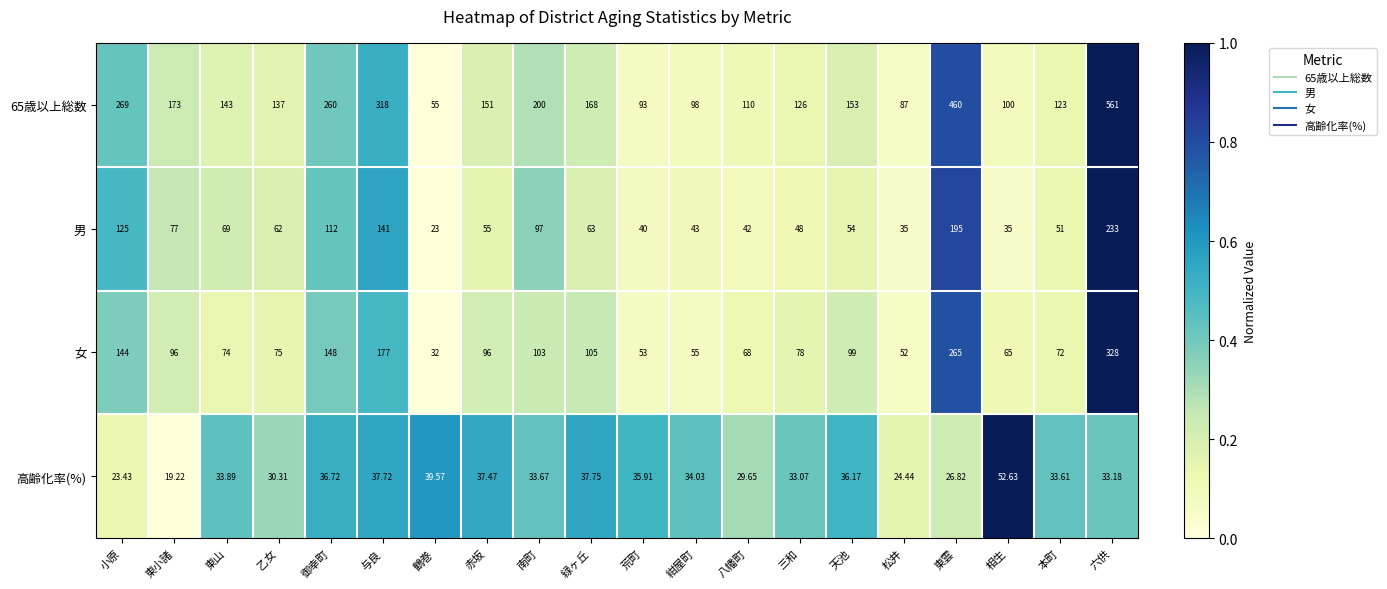

Which category has the highest value in the 65歳以上総数 series?

六供